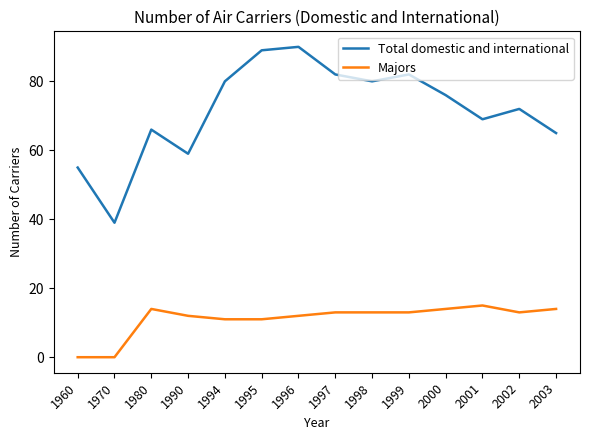

How many categories are shown in the chart?

14